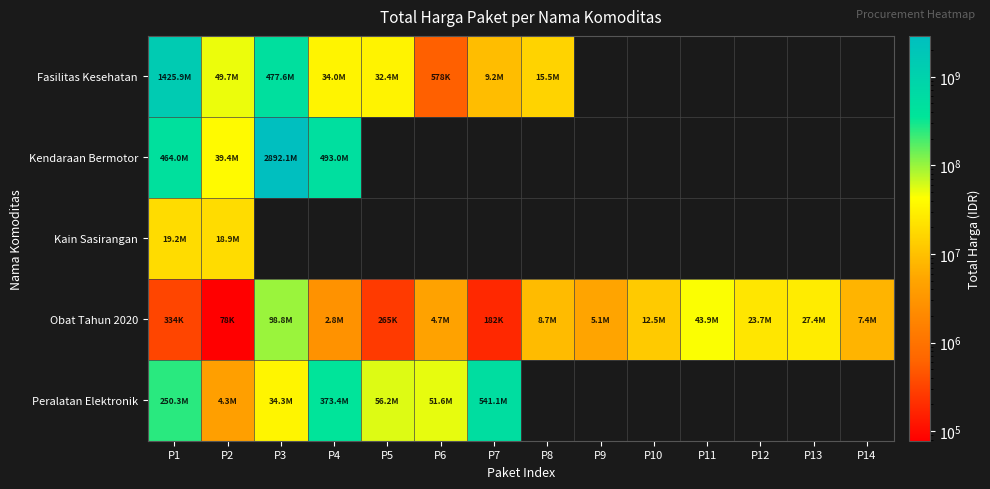

What is the sum of all Obat Tahun 2020 values?

235726210.0